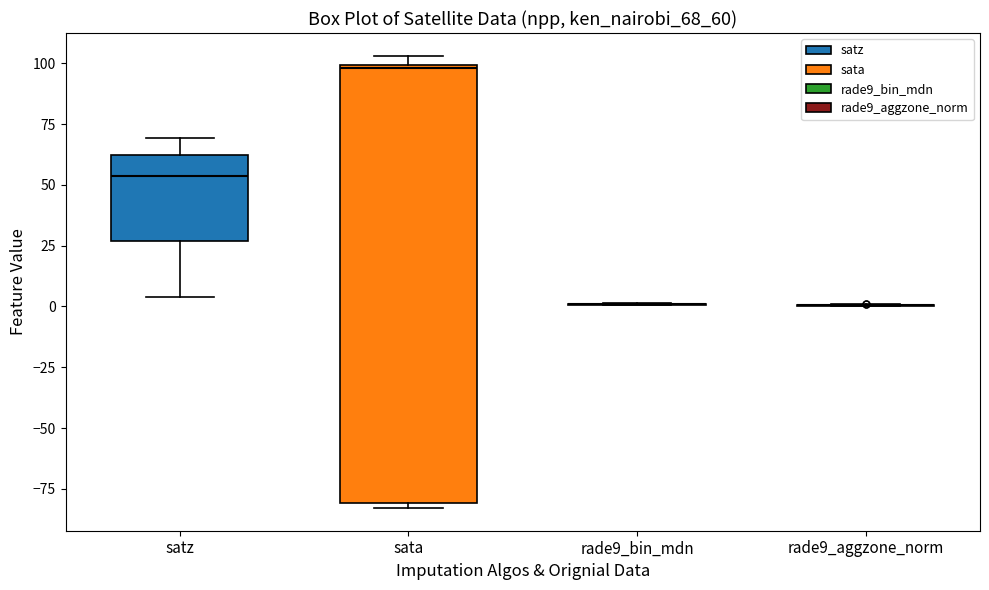

Where is the upper edge of the box for sata on the y-axis? The values are not printed on the chart, so give them approximately, as read against the axis.

100